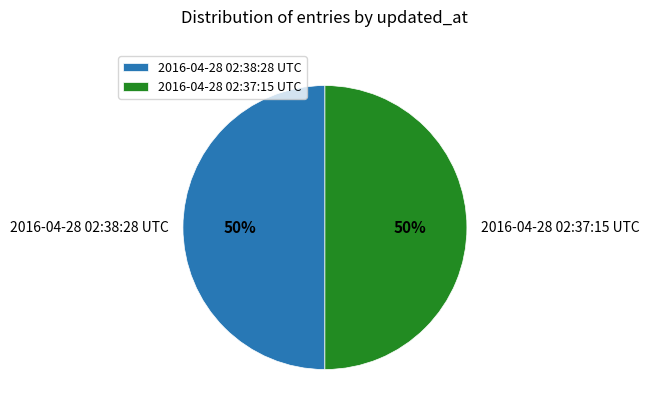

The 2016-04-28 02:38:28 UTC slice represents 50% of the pie. True or false?

True